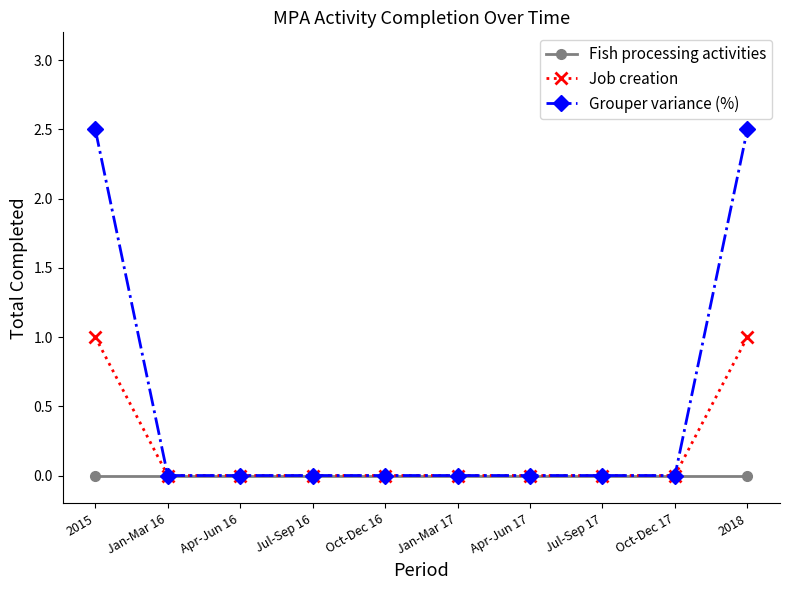

Between Apr-Jun 16 and 2018, which series saw the biggest shift?

Grouper variance (%)